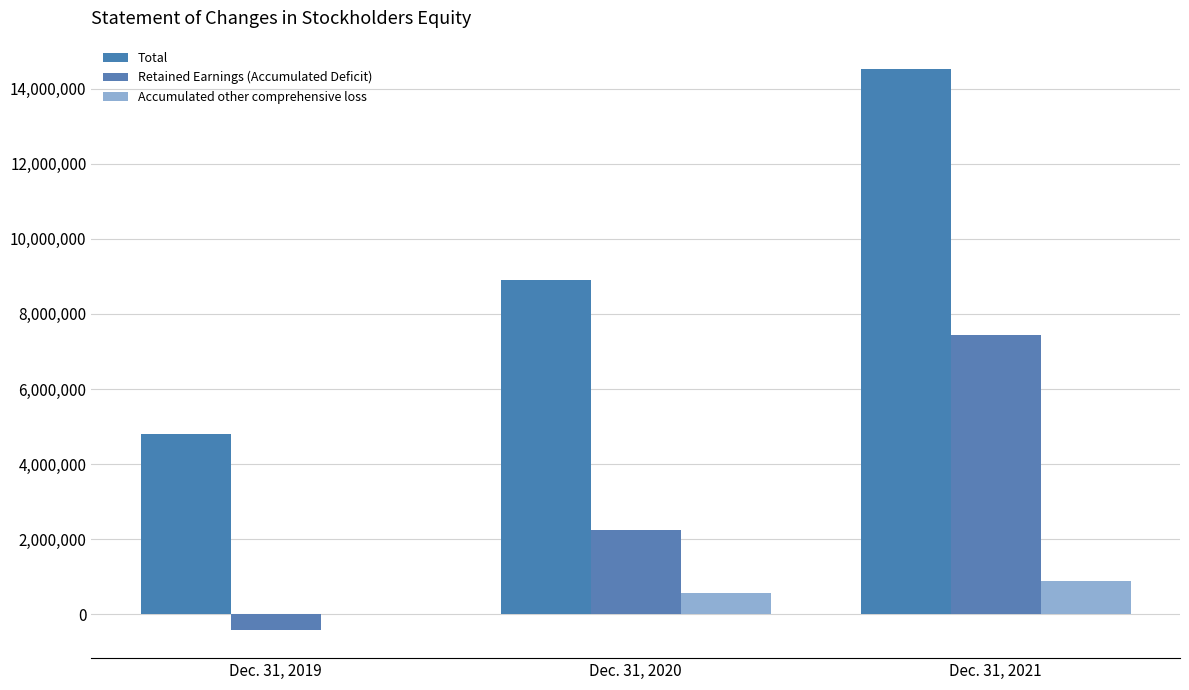

True or false: Retained Earnings (Accumulated Deficit) has a value of 12119194 at Dec. 31, 2021.

False